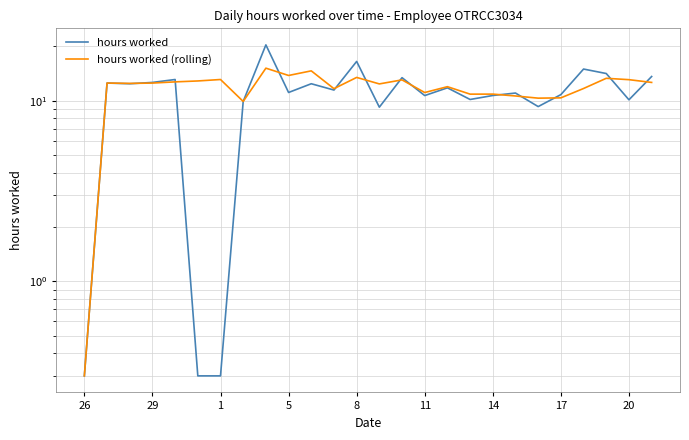

What are all the series names shown in the legend?

hours worked, hours worked (rolling)